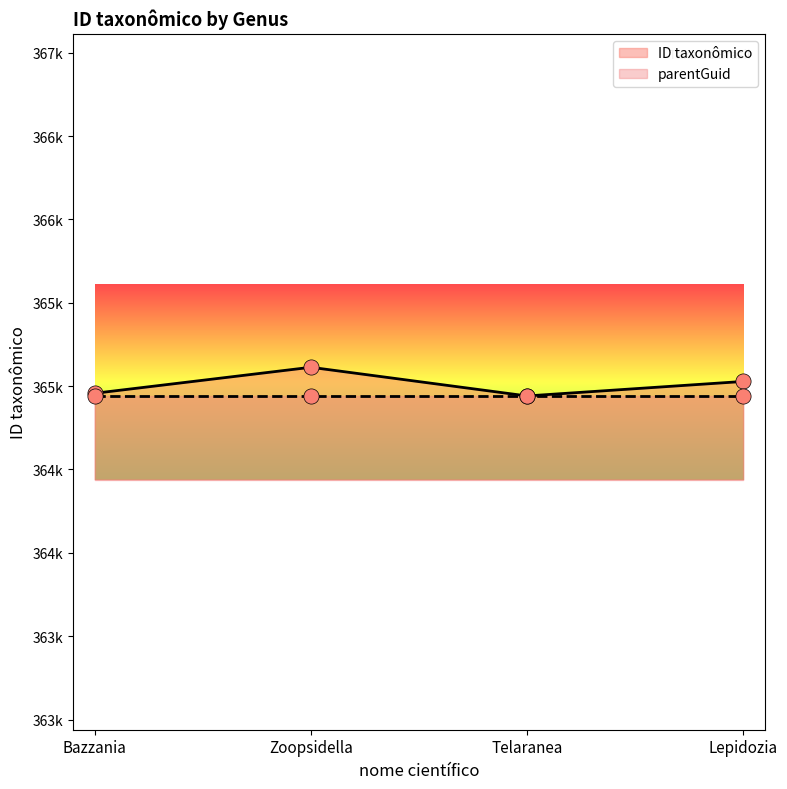

What is the change in value from Telaranea to Lepidozia?

+87